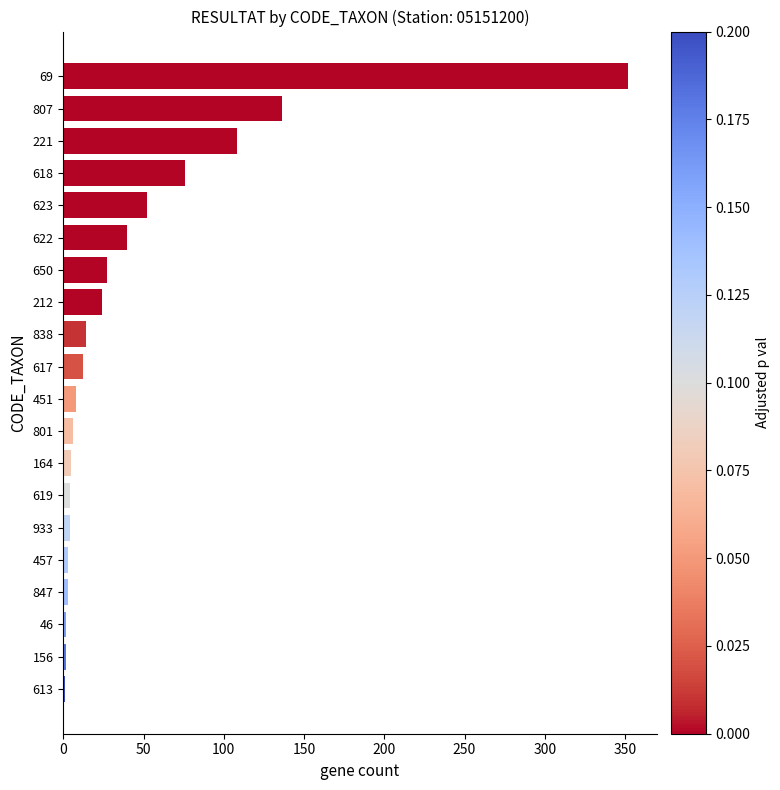

Are the bars grouped side by side (vs. stacked)?

No